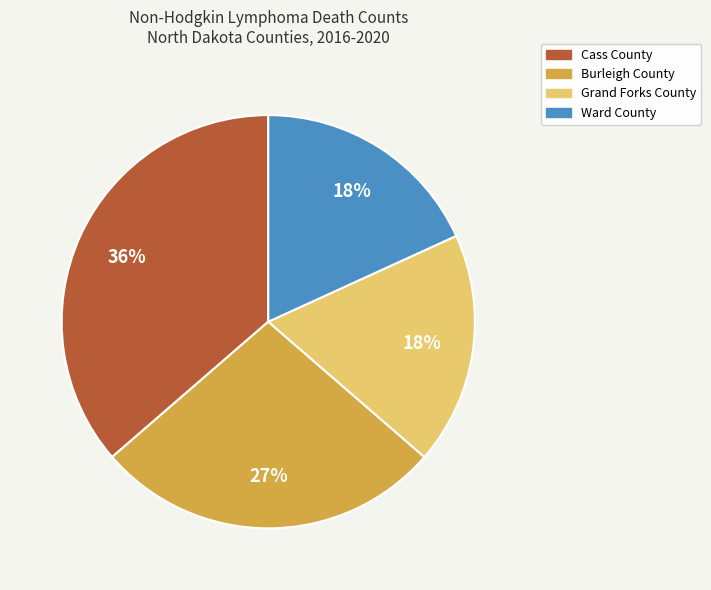

Does Ward County represent more than half of the total?

No